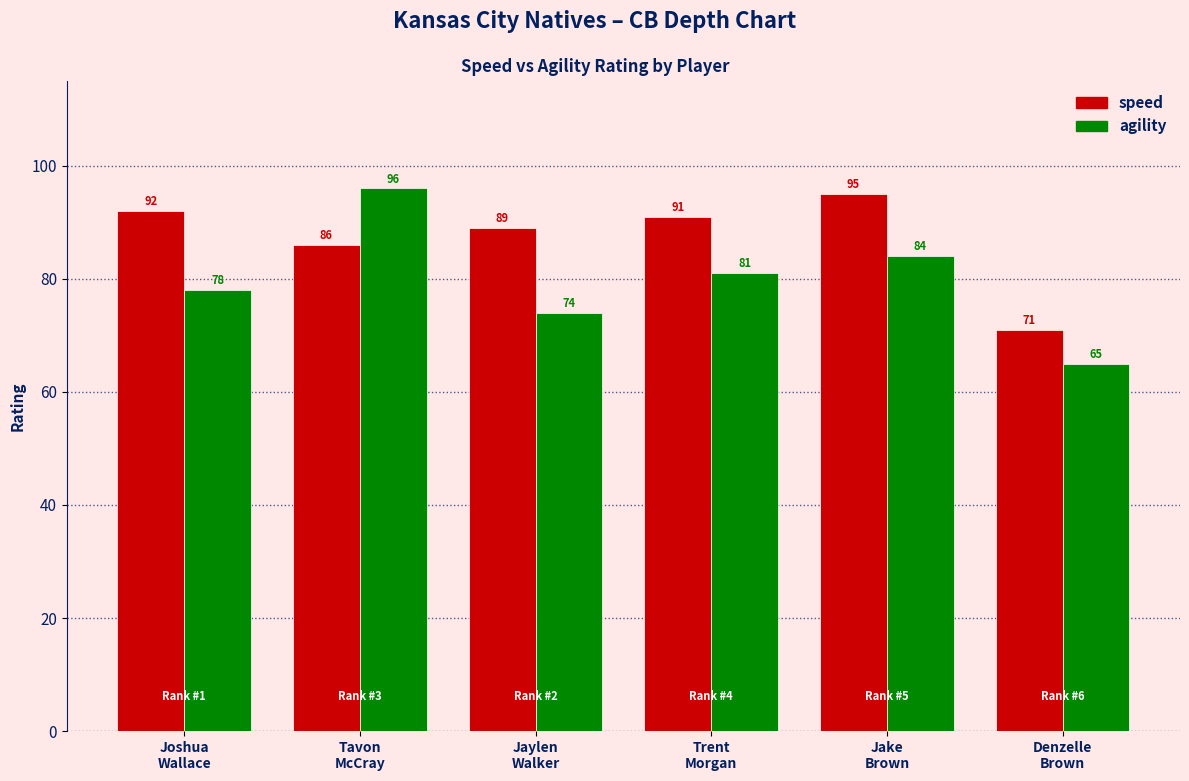

Reading left to right, list all the values displayed in this chart.

speed: 92	86	89	91	95	71
agility: 78	96	74	81	84	65